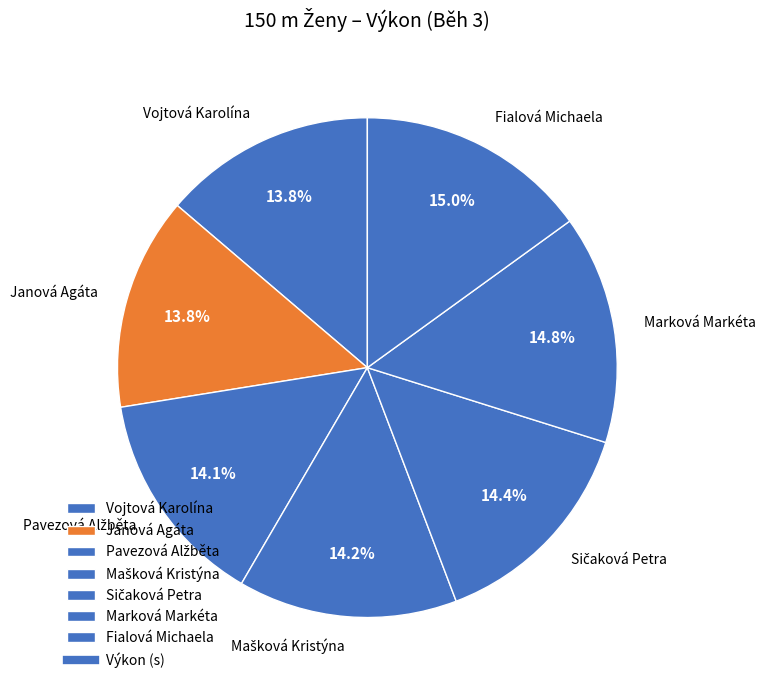

What is the ratio of the value at Marková Markéta to the value at Vojtová Karolína?

1.1